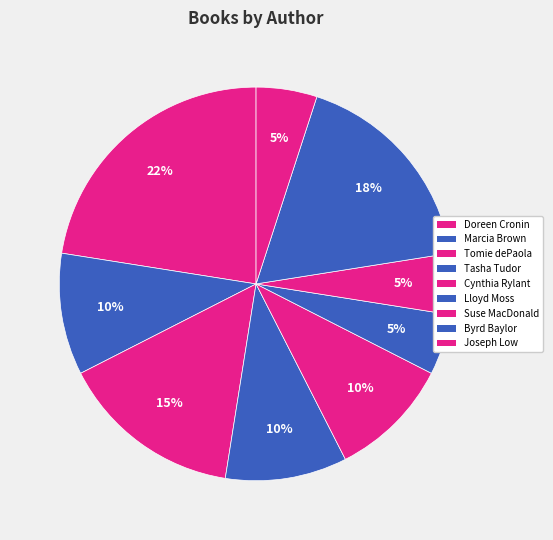

How many segments does this pie chart have?

9